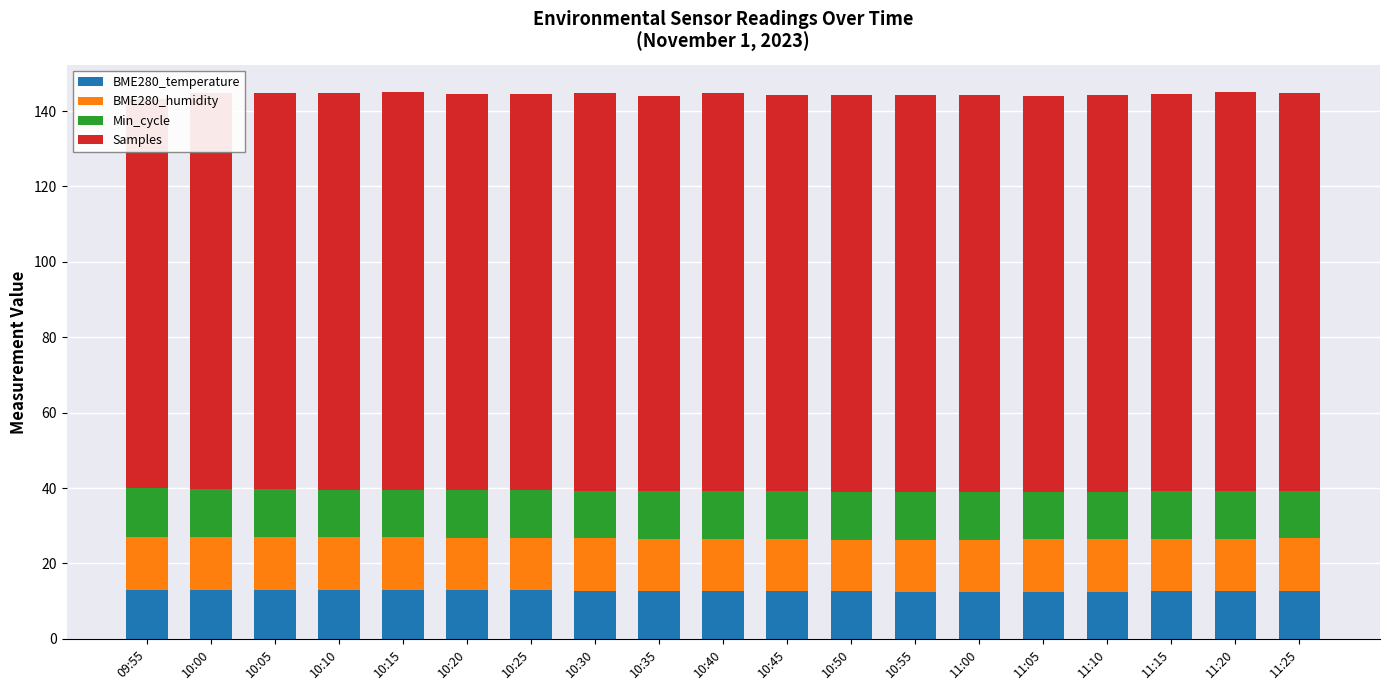

True or false: Samples has a value of 171.4 at 11:15.

False